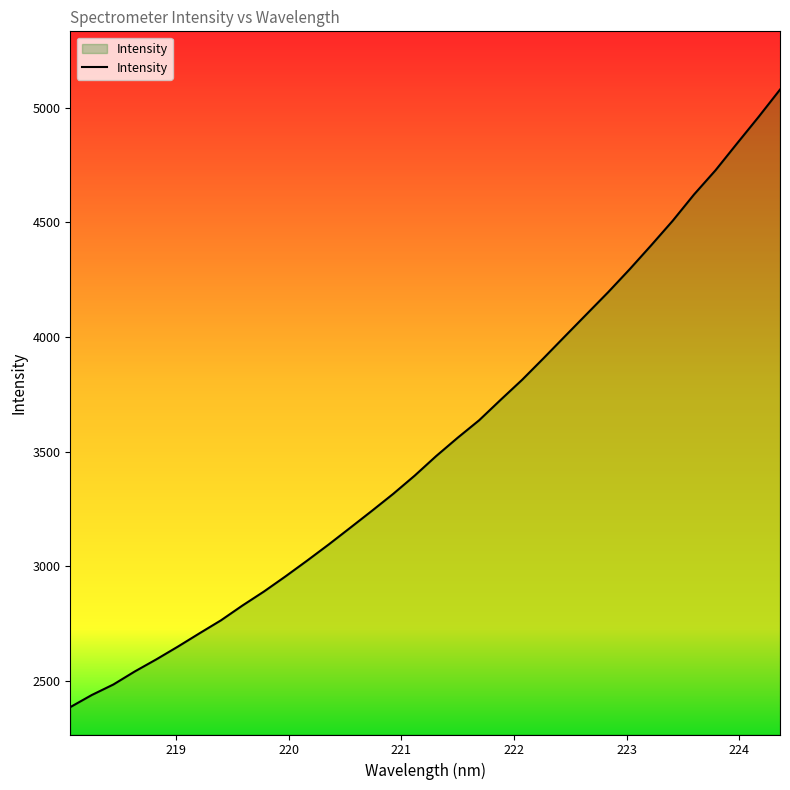

What is the difference between the maximum and minimum values?

2691.2